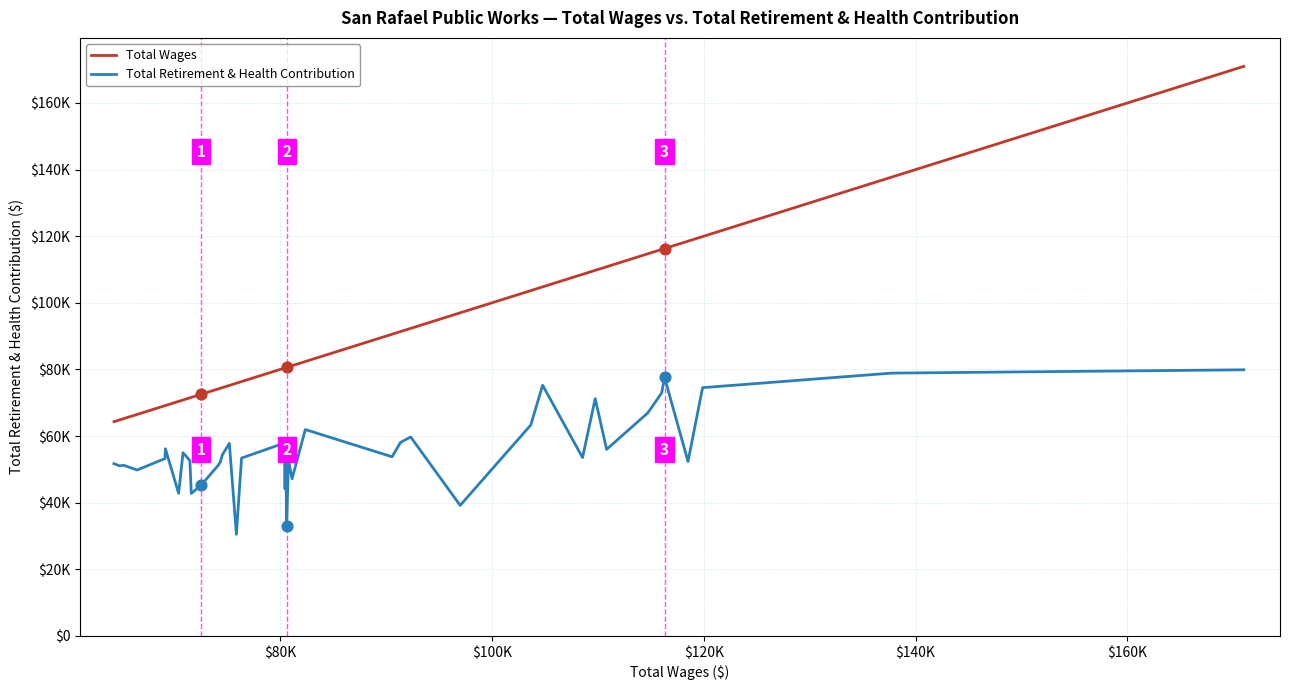

Is this an area chart (filled region under the line)?

No